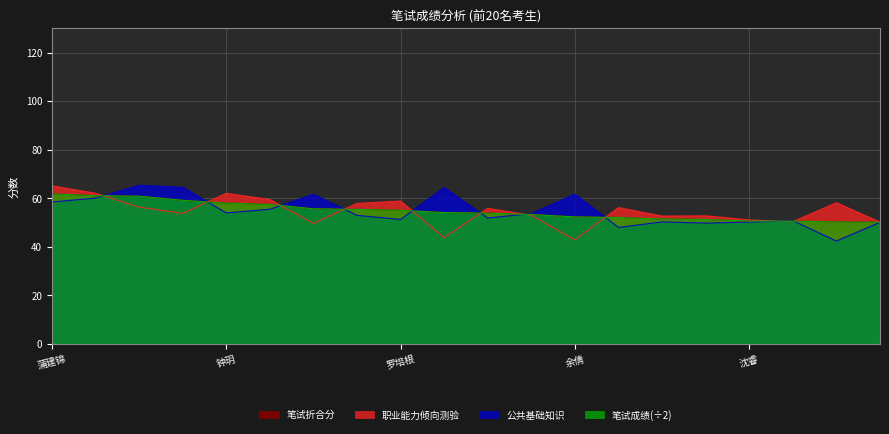

Reading left to right, list all the values displayed in this chart.

职业能力倾向测验: 蒲建锦=65.1	江秀=62.0	王国成=56.3	李卫明=53.7	钟玥=62.0	万书勤=59.4	秦晓博=49.6	谢李=57.8	罗培根=58.8	陈莉=43.7	陈芯恺=55.8	胡嫣然=52.9	余倩=42.8	吴思思=56.1	侯云霞=52.6	梁朝茹=52.7	沈睿=51.0	杨光=50.3	李国林=58.1	黄银银=50.1
公共基础知识: 蒲建锦=58.4	江秀=60.0	王国成=65.3	李卫明=64.5	钟玥=53.9	万书勤=55.4	秦晓博=61.6	谢李=52.9	罗培根=51.2	陈莉=64.4	陈芯恺=51.8	胡嫣然=53.6	余倩=61.7	吴思思=47.9	侯云霞=50.2	梁朝茹=49.7	沈睿=50.1	杨光=50.7	李国林=42.3	黄银银=50.0
笔试折合分: 蒲建锦=61.8	江秀=61.0	王国成=60.8	李卫明=59.1	钟玥=58.0	万书勤=57.4	秦晓博=55.6	谢李=55.4	罗培根=55.0	陈莉=54.0	陈芯恺=53.8	胡嫣然=53.2	余倩=52.2	吴思思=52.0	侯云霞=51.4	梁朝茹=51.2	沈睿=50.5	杨光=50.5	李国林=50.2	黄银银=50.0
笔试成绩: 蒲建锦=61.8	江秀=61.0	王国成=60.8	李卫明=59.1	钟玥=58.0	万书勤=57.4	秦晓博=55.6	谢李=55.4	罗培根=55.0	陈莉=54.0	陈芯恺=53.8	胡嫣然=53.2	余倩=52.2	吴思思=52.0	侯云霞=51.4	梁朝茹=51.2	沈睿=50.5	杨光=50.5	李国林=50.2	黄银银=50.0